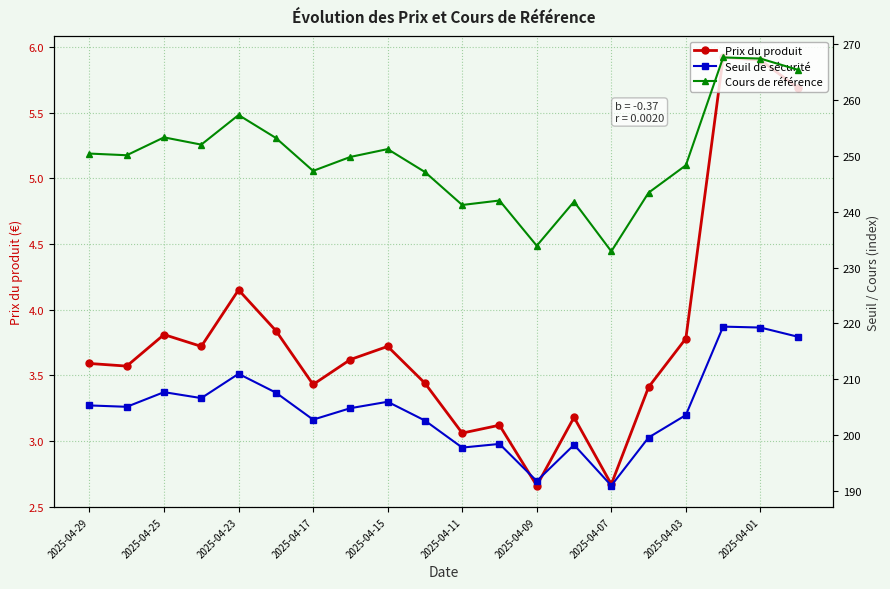

True or false: Prix du produit and Cours de référence intersect in this chart.

False